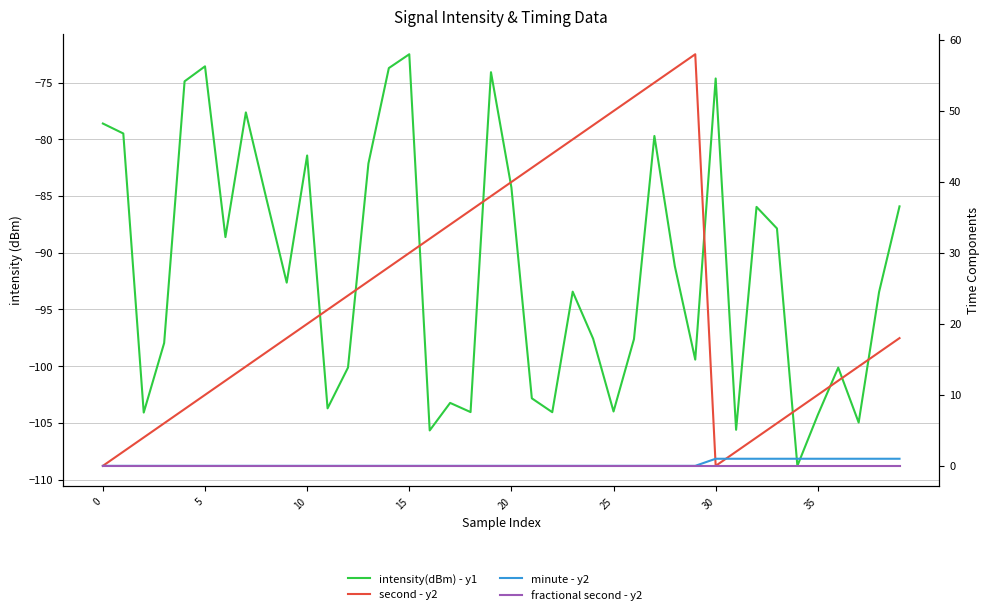

True or false: minute - y2 and intensity(dBm) - y1 cross at least once.

False